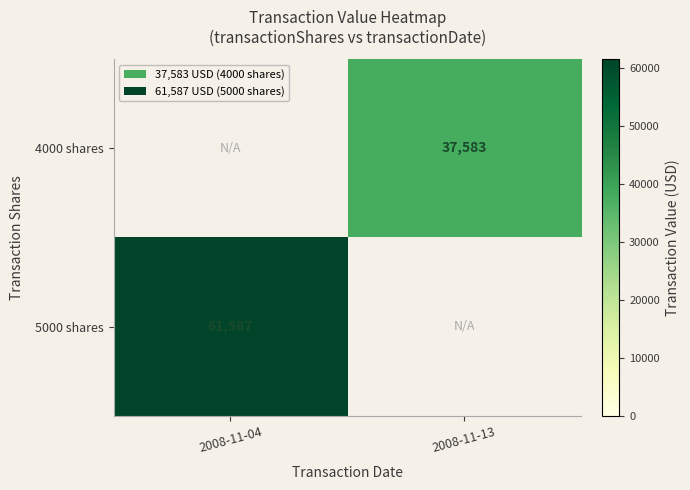

At which category is the sum across all series the highest?

2008-11-04